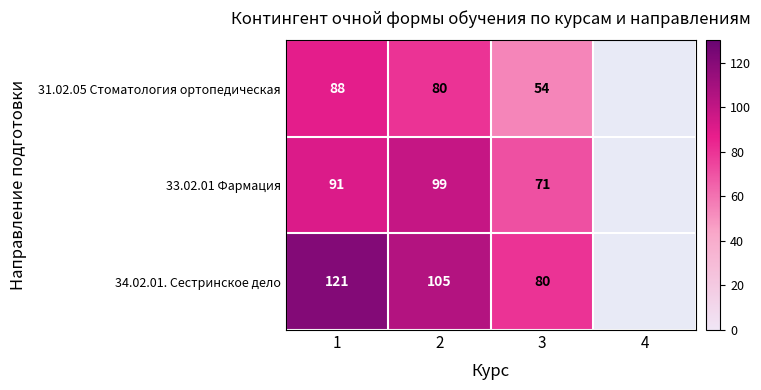

Rank the series at 1 from lowest to highest value.

31.02.05 Стоматология ортопедическая, 33.02.01 Фармация, 34.02.01. Сестринское дело